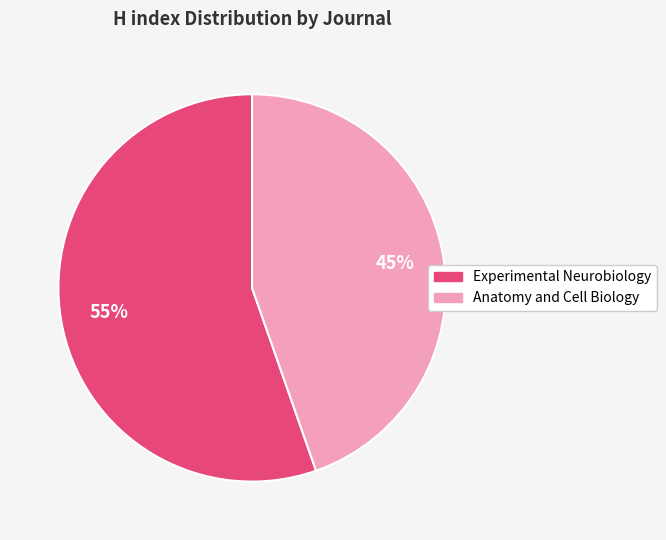

Which slice is the largest?

Experimental Neurobiology